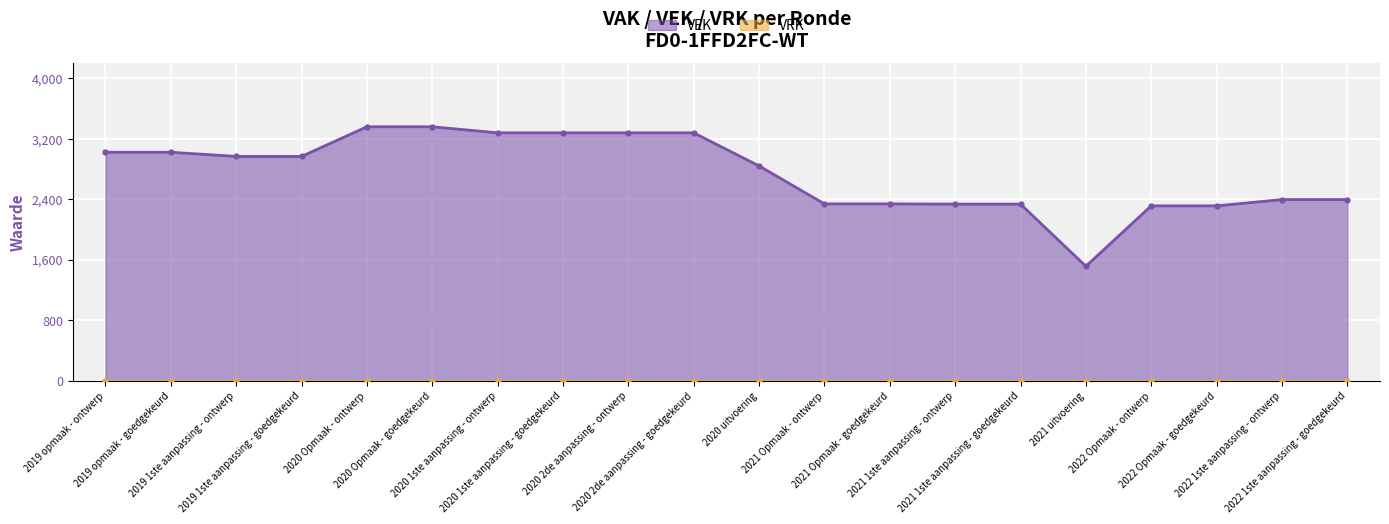

True or false: VRK and VEK cross at least once.

False